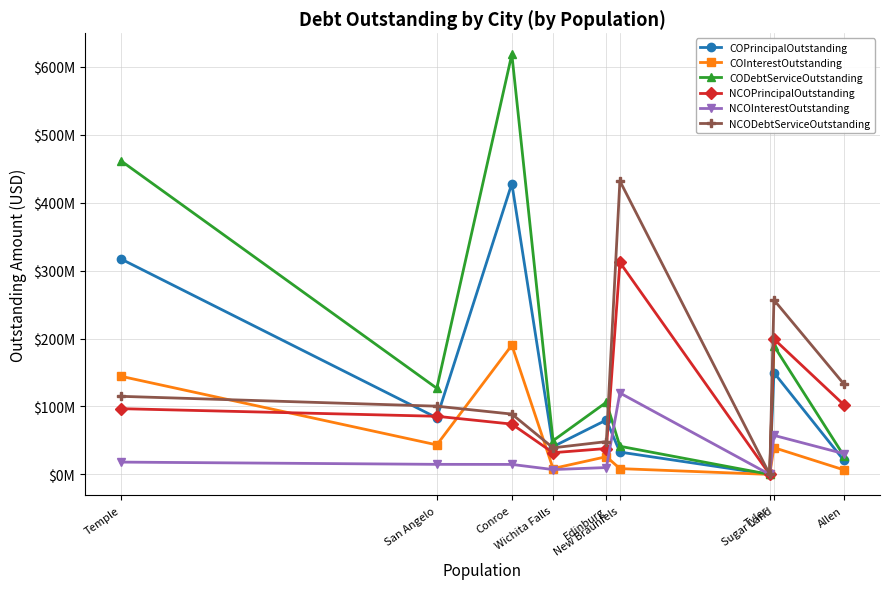

What is the difference between the highest and lowest values at San Angelo?

111982025.2